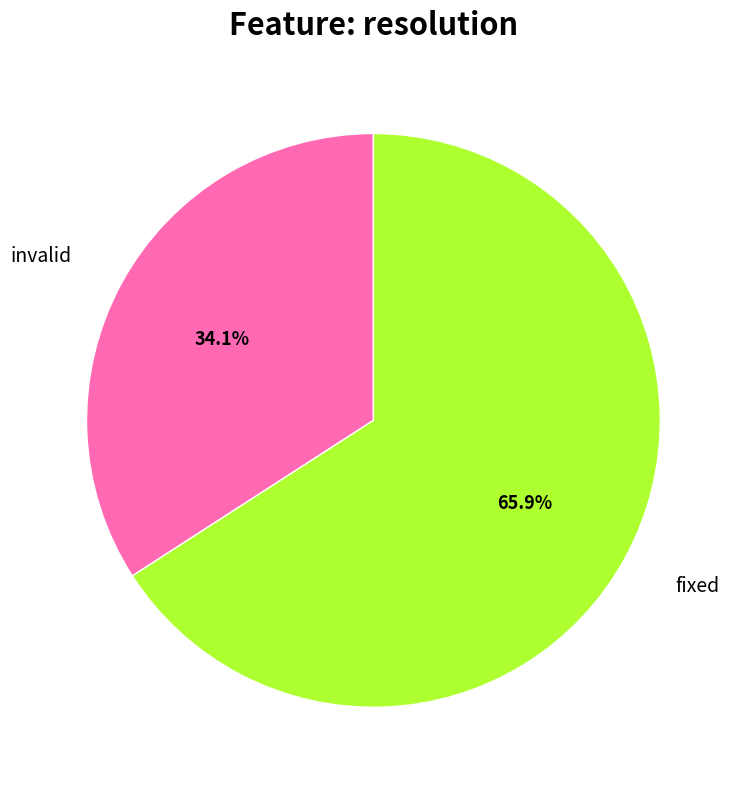

Is there a majority slice in this chart?

Yes